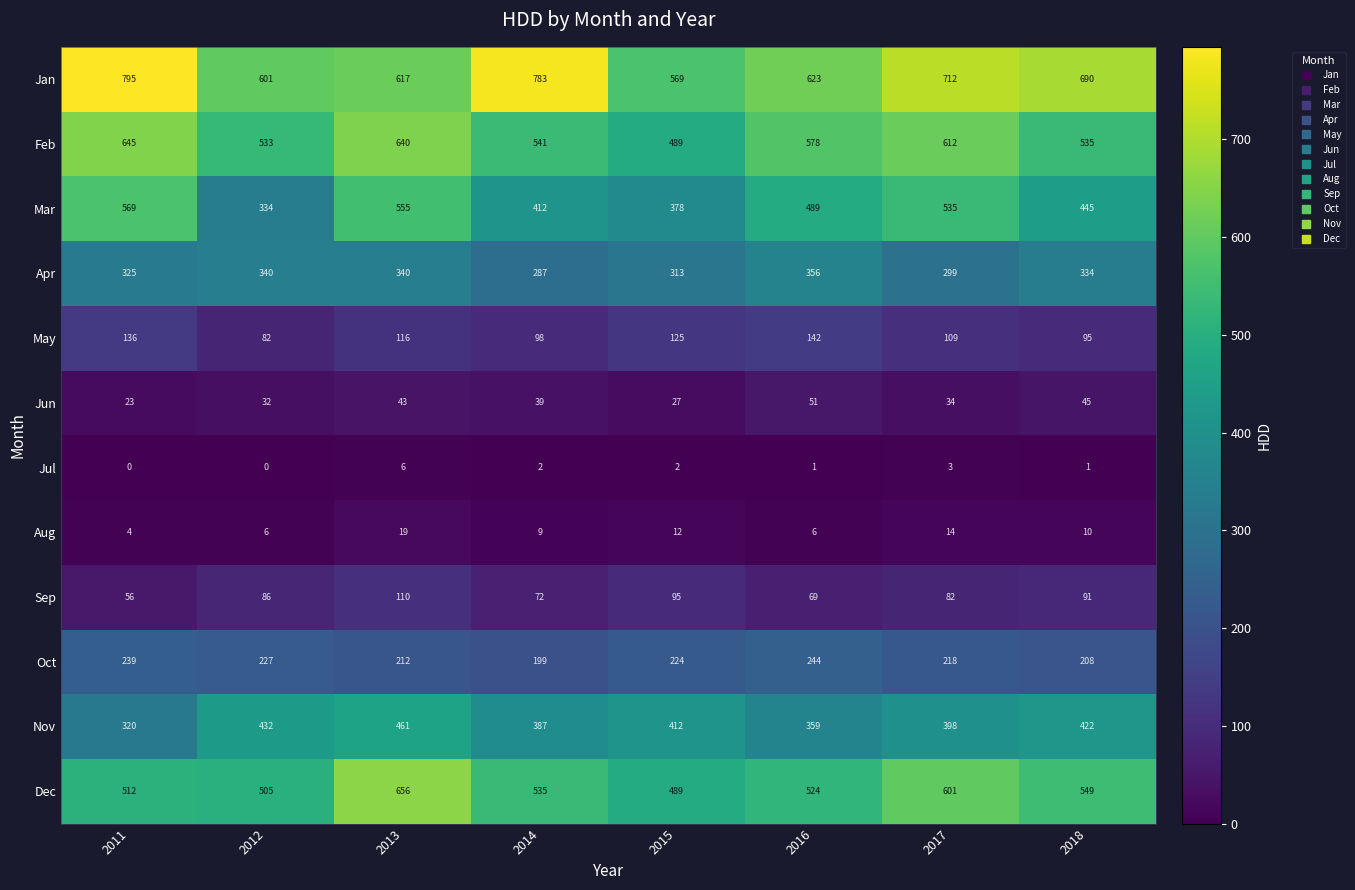

What is the total value across all series at 2014?

3364